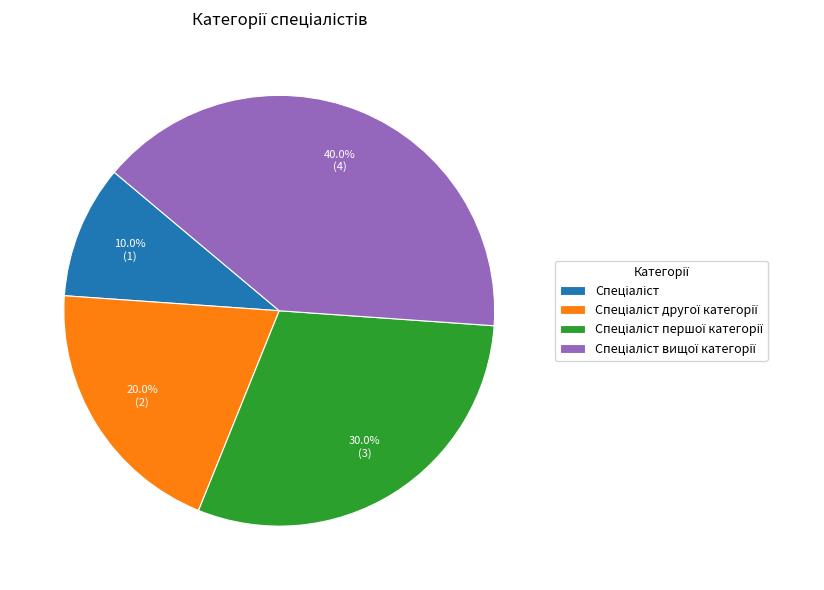

Is there a majority slice in this chart?

No